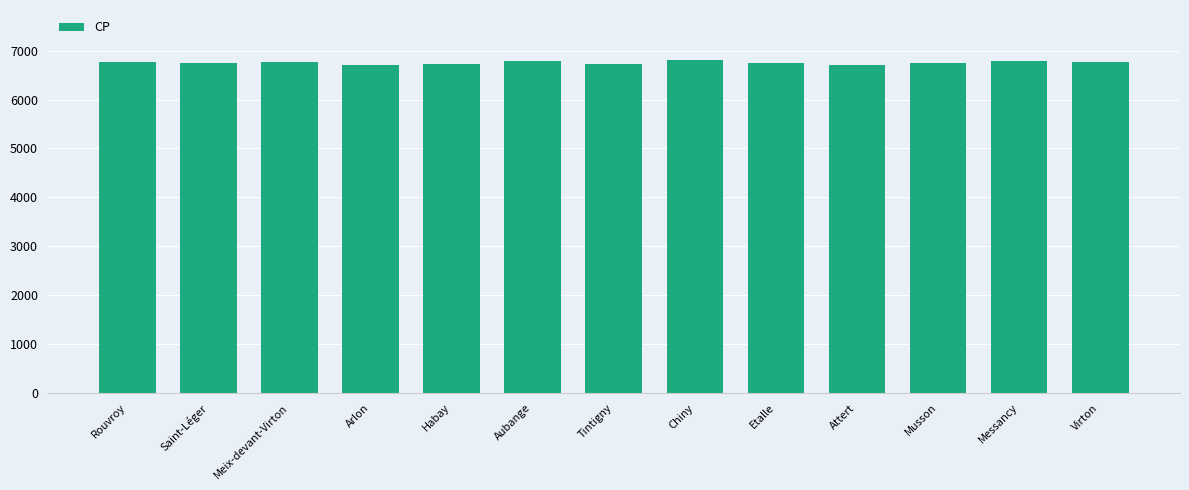

What position from the left is Meix-devant-Virton?

3